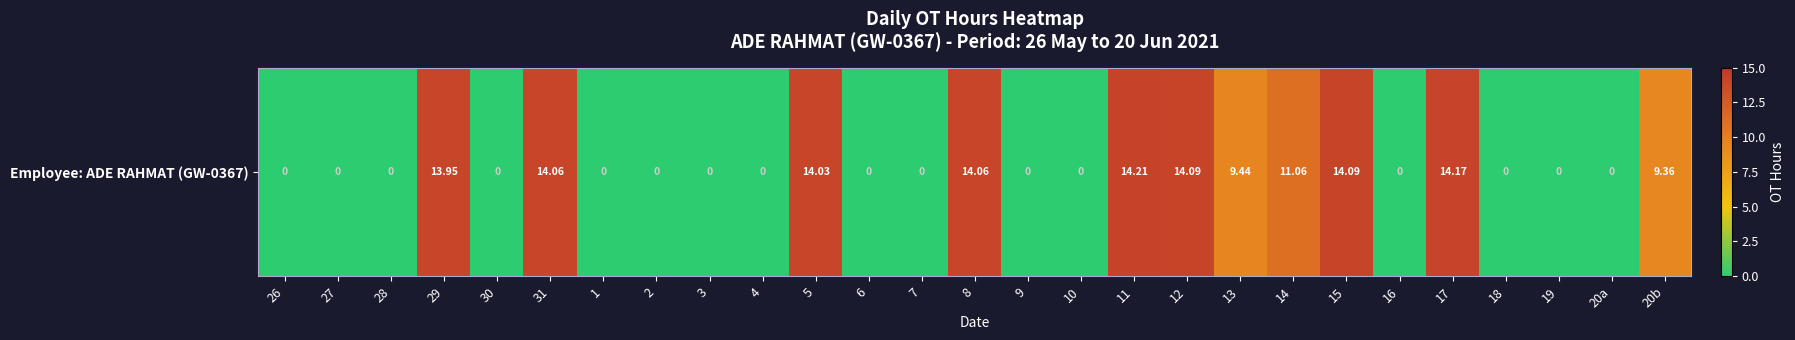

What is the change in value from 5 to 11?

+0.2